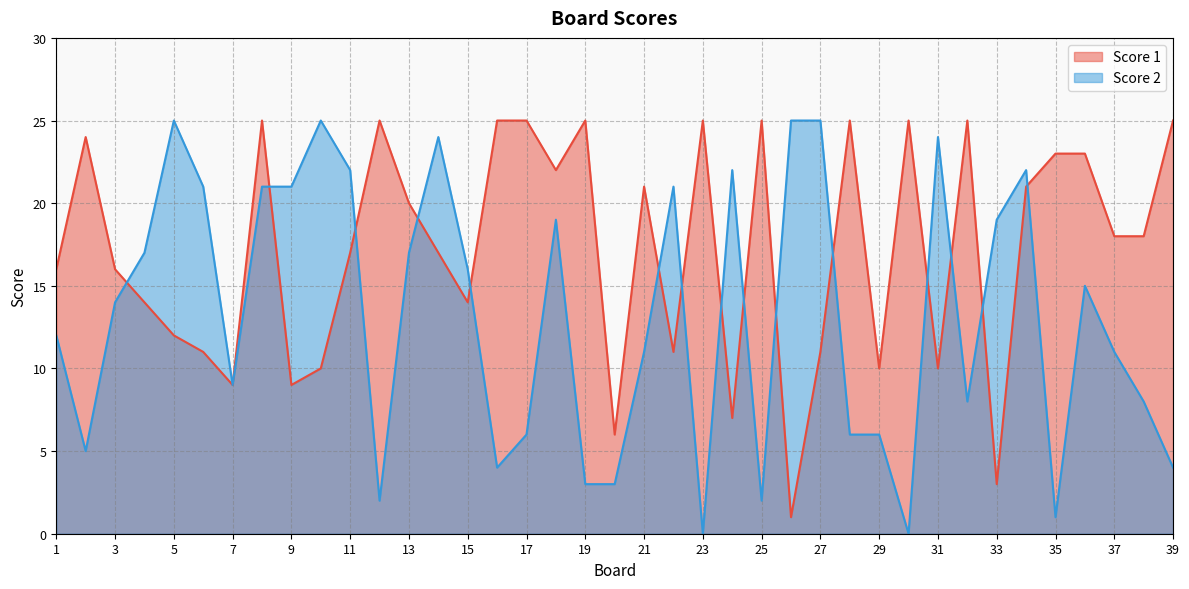

At how many categories does at least one series exceed 9?

37